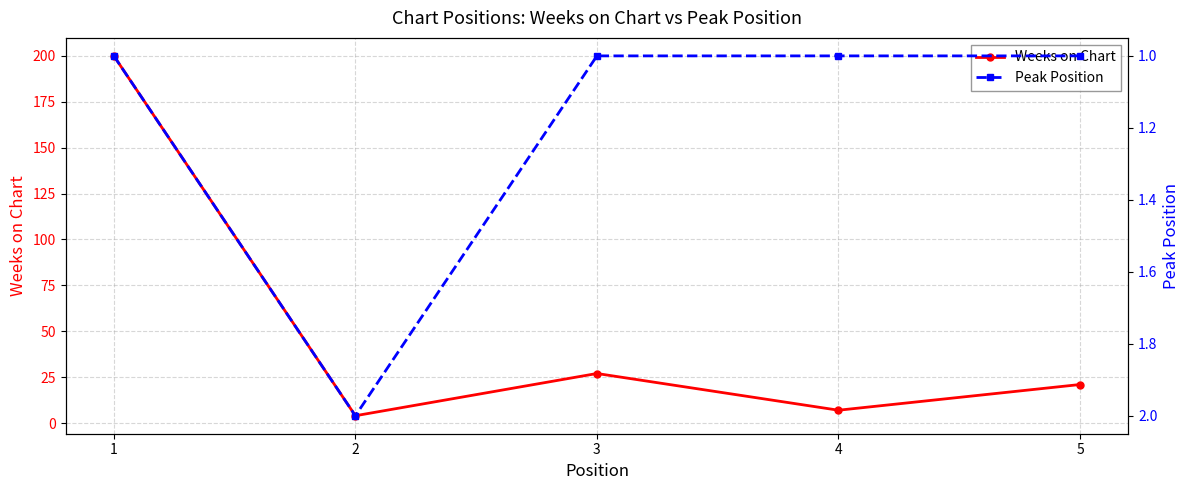

Where is Peak Position nearest to the value 1?

1